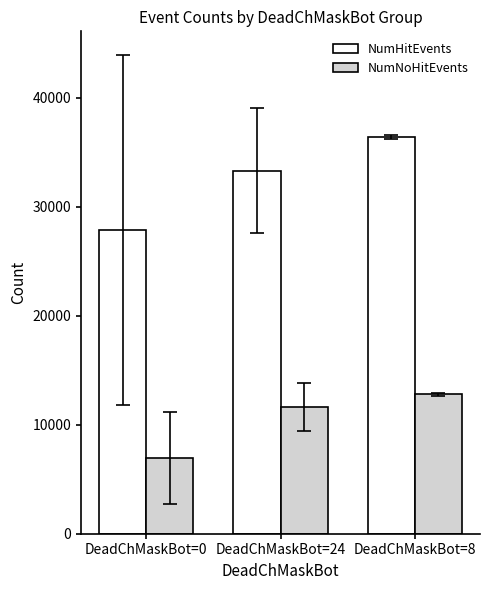

List the series in order of their overall mean, lowest first.

NumNoHitEvents, NumHitEvents